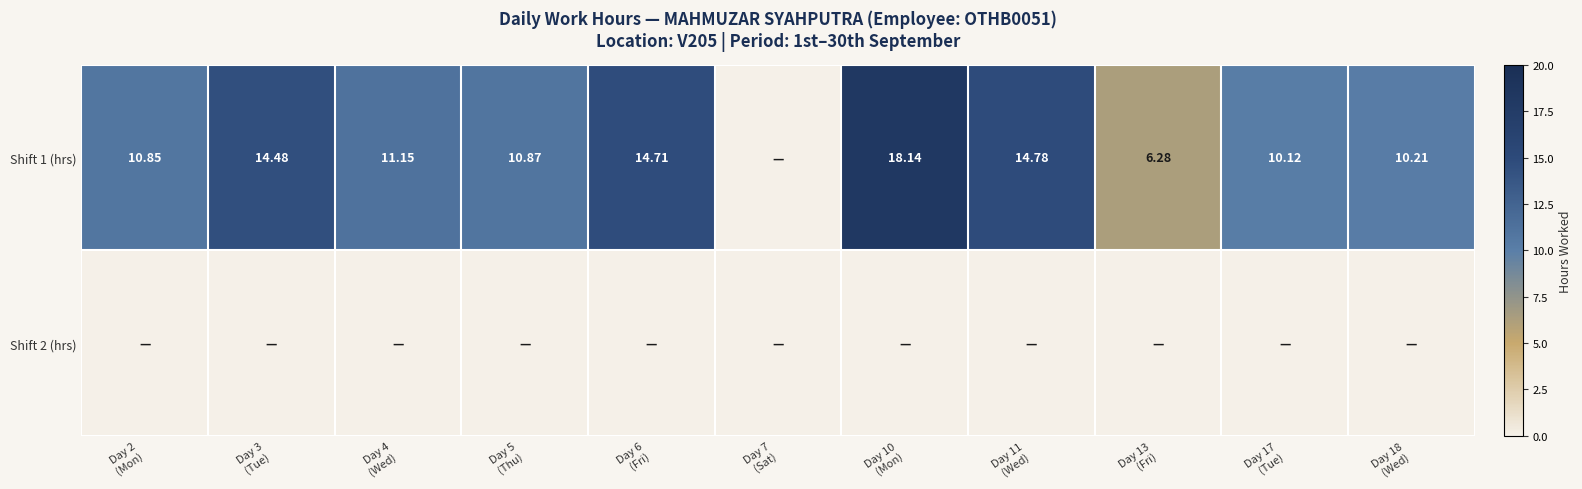

Where is Shift 1 (hrs) nearest to the value 9?

Day 17 (Tue)